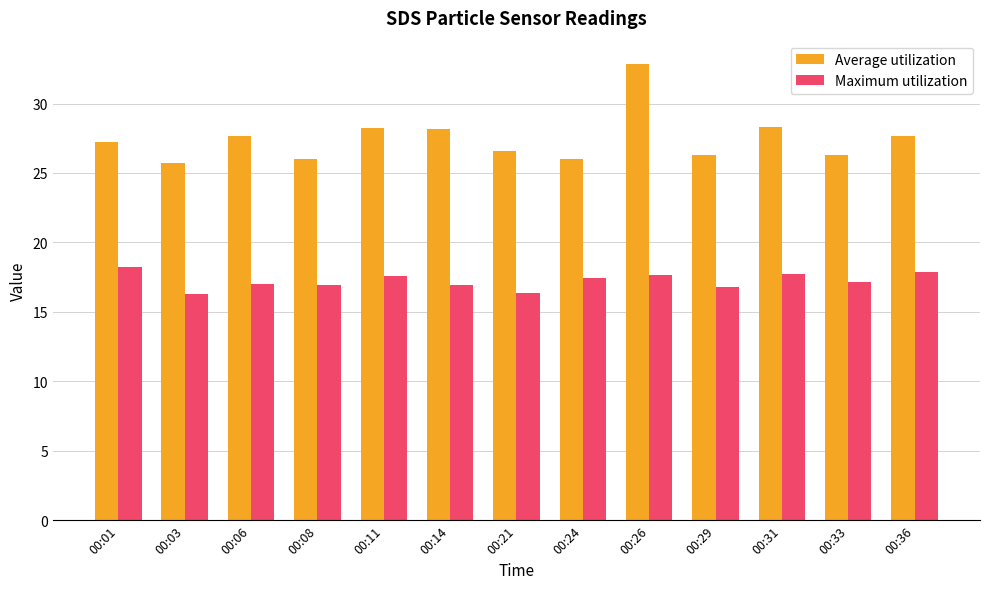

The value of Maximum utilization at 00:14 is 28.5. True or false?

False